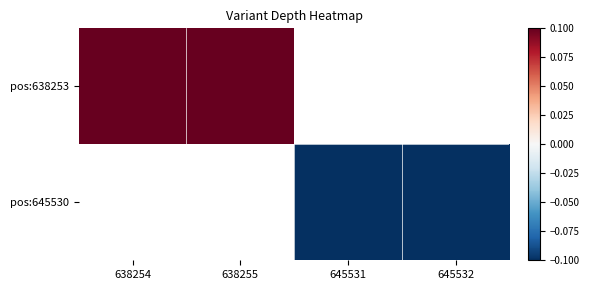

How many series are shown in this chart?

2